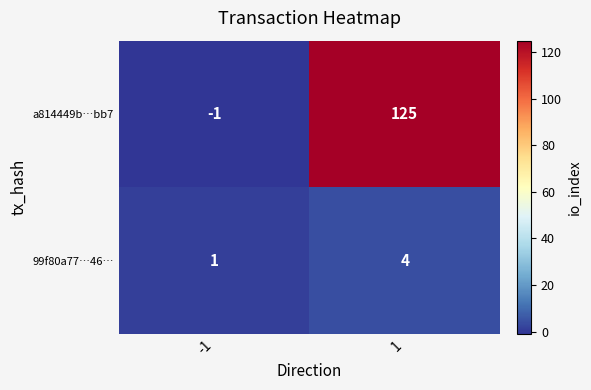

At -1, list the series in order from largest to smallest.

99f80a77…46…, a814449b…bb7